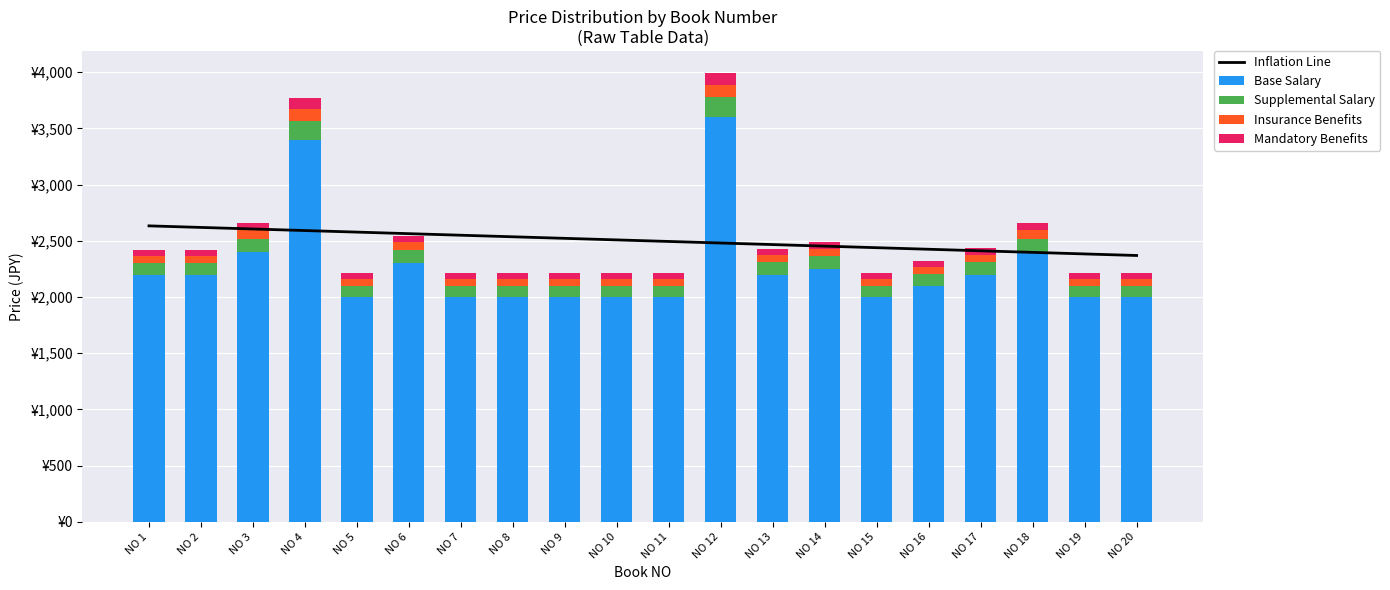

Is it true that Inflation Line equals 4505.1 at NO 8?

False